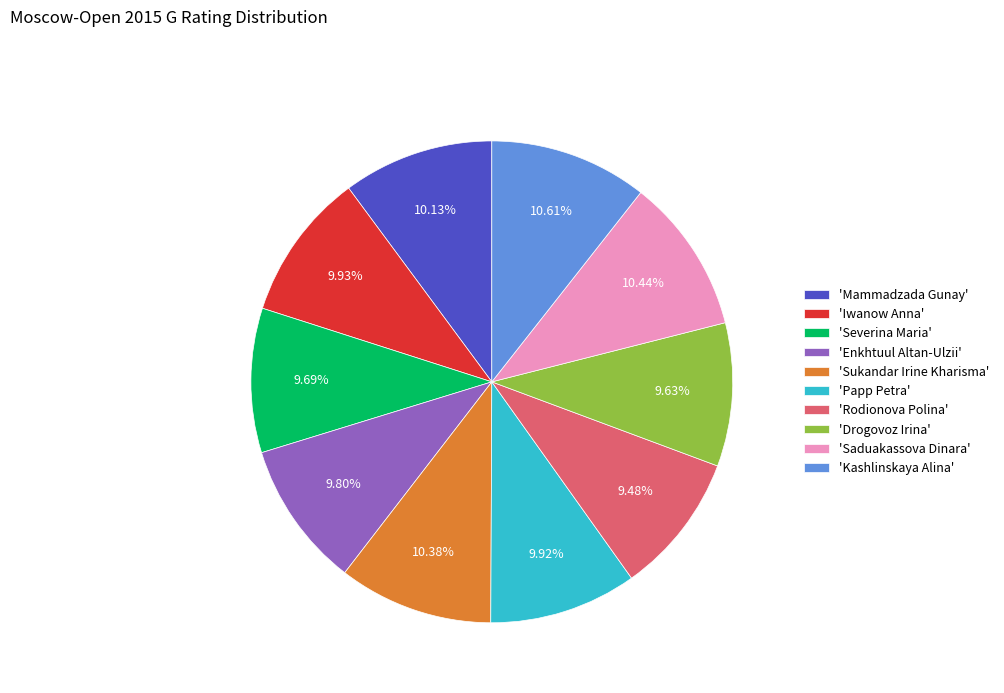

How many slices are in this pie chart?

10